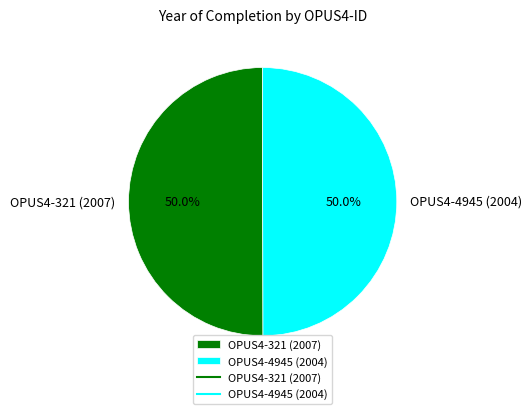

Approximately how many times larger is the value at OPUS4-4945 (2004) compared to OPUS4-321 (2007)?

1.0